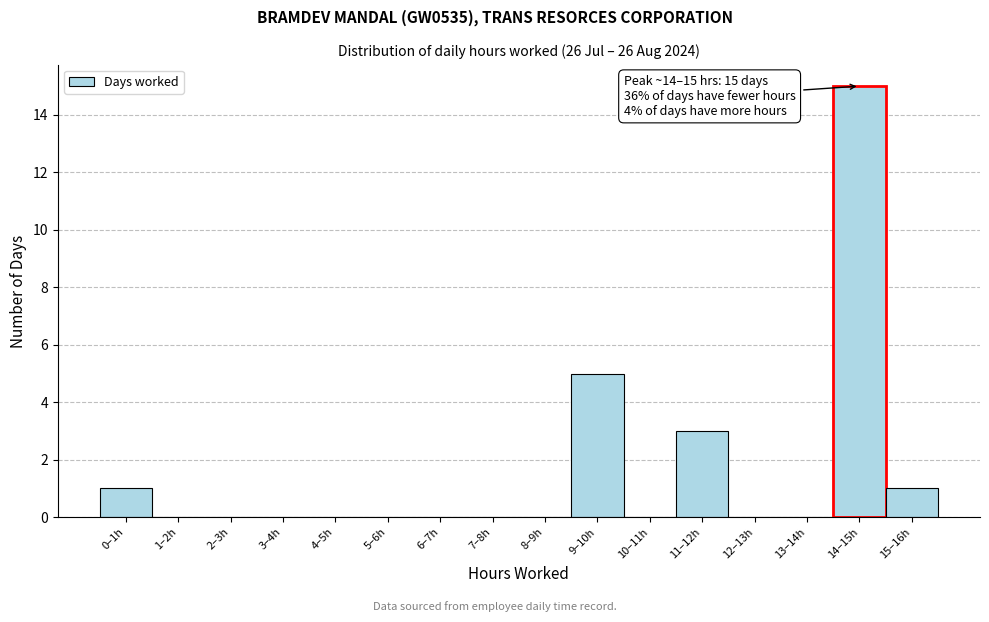

Reading left to right, list all the values displayed in this chart.

0–1h=1	1–2h=0	2–3h=0	3–4h=0	4–5h=0	5–6h=0	6–7h=0	7–8h=0	8–9h=0	9–10h=5	10–11h=0	11–12h=3	12–13h=0	13–14h=0	14–15h=15	15–16h=1